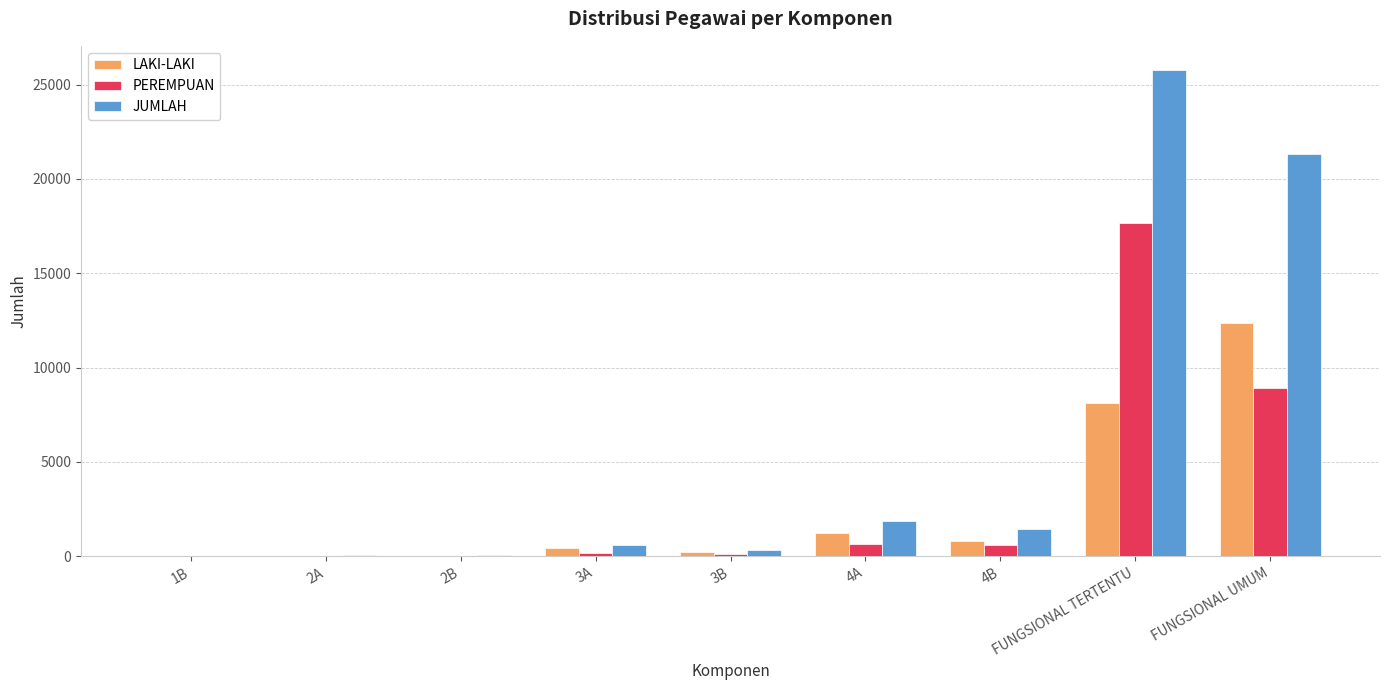

At which label is LAKI-LAKI closest to 6192?

FUNGSIONAL TERTENTU